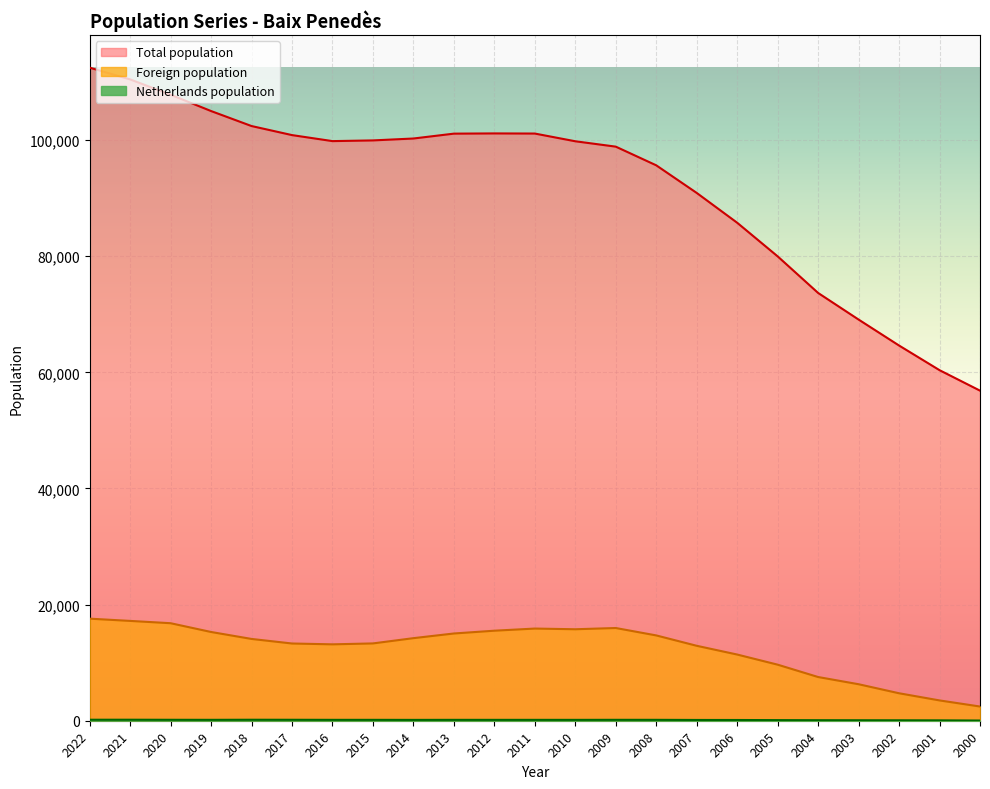

List the labels in order of Netherlands population value, largest first.

2021, 2022, 2018, 2017, 2020, 2009, 2019, 2008, 2016, 2015, 2013, 2011, 2012, 2010, 2014, 2007, 2006, 2005, 2004, 2003, 2002, 2001, 2000